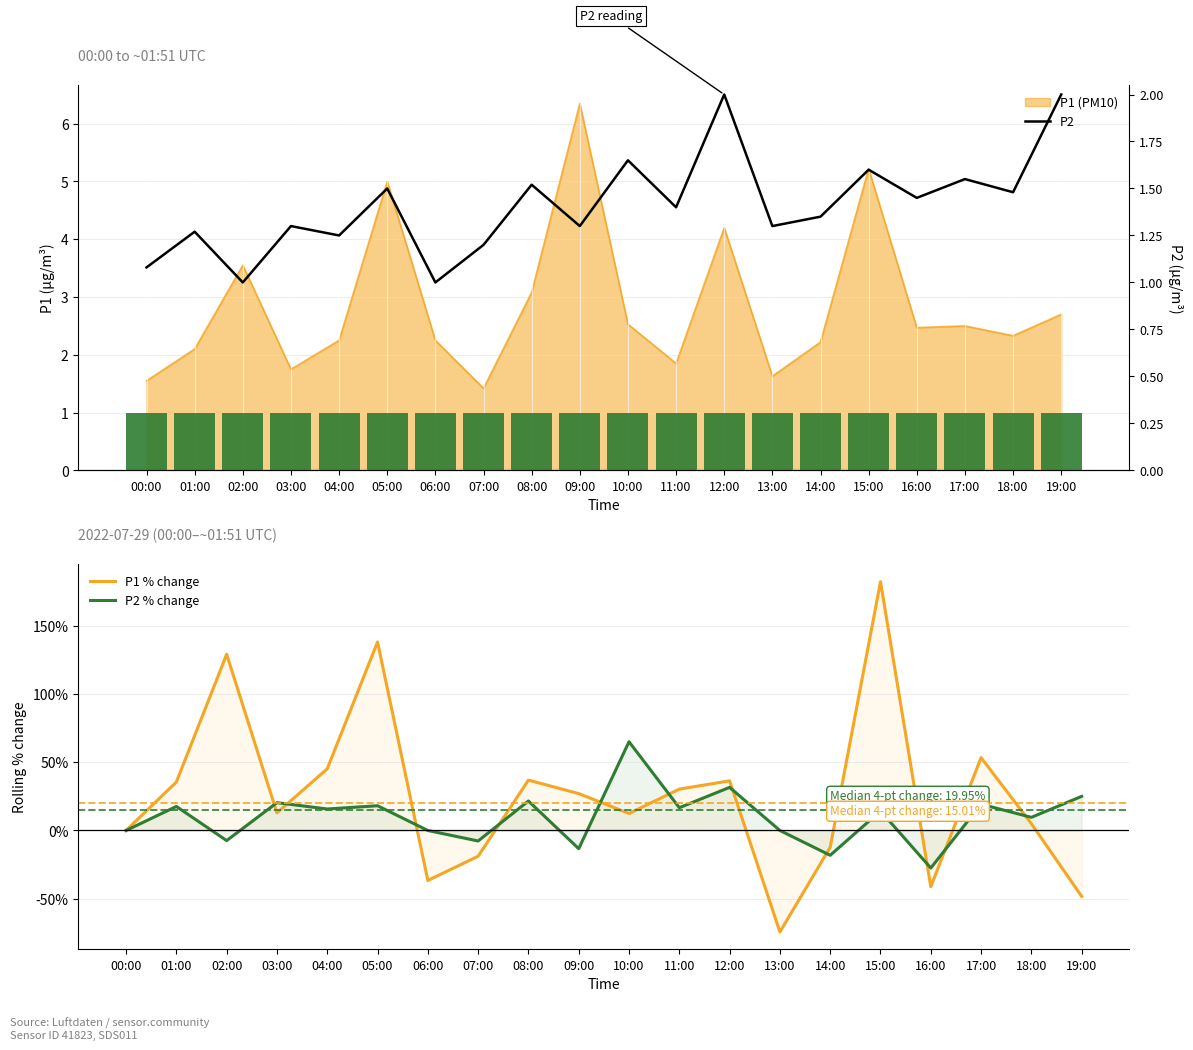

What is the maximum value shown in the chart?

182.2